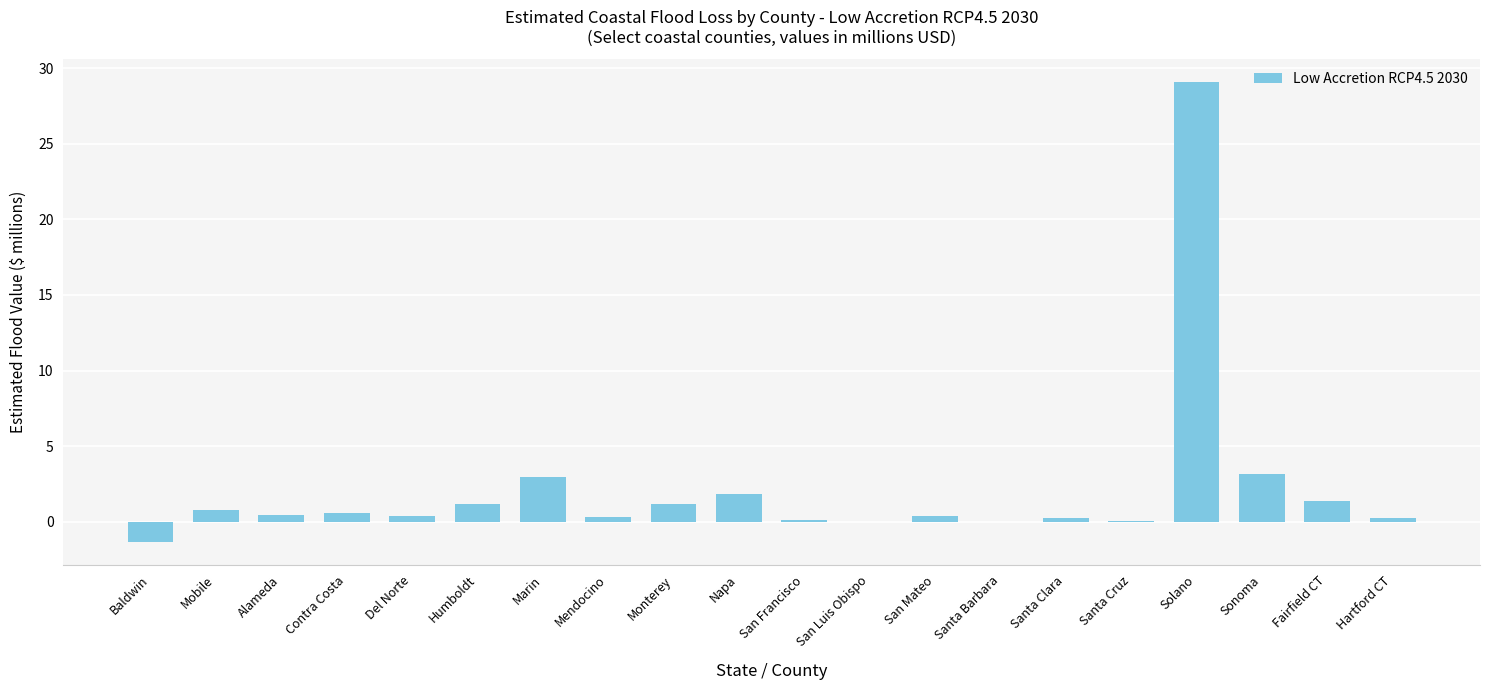

Read the value at Mobile.

0.8